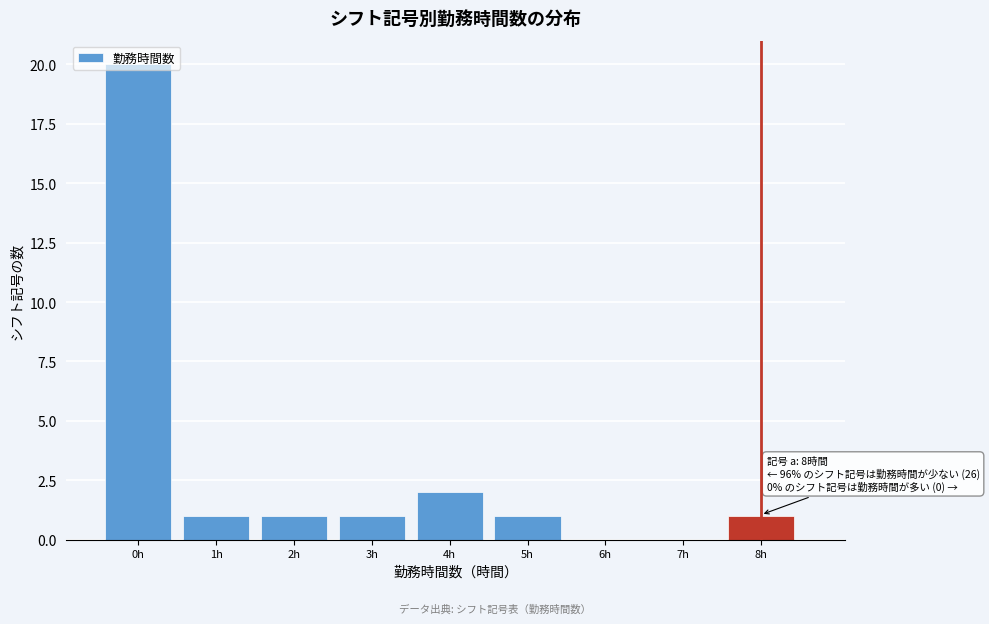

The value at 6h is 8. True or false?

False